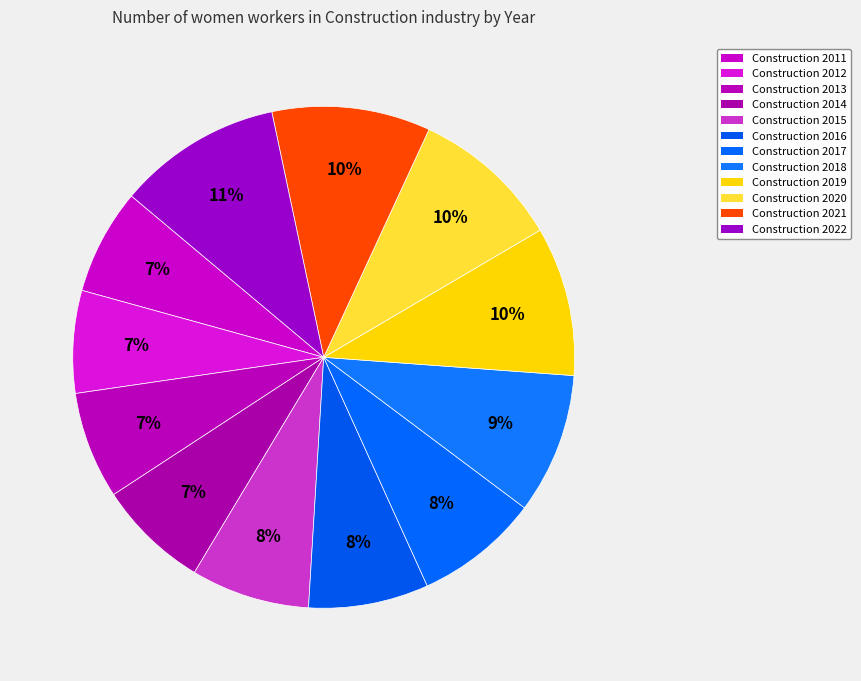

How many segments does this pie chart have?

12